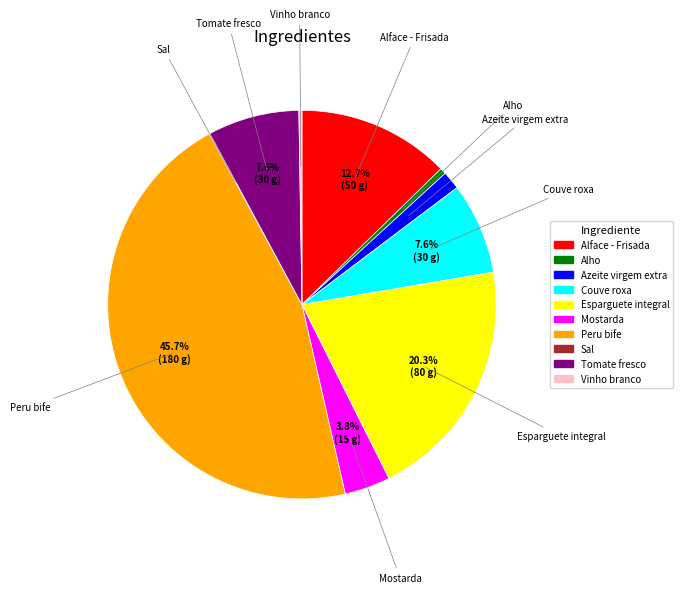

Is there a majority slice in this chart?

No